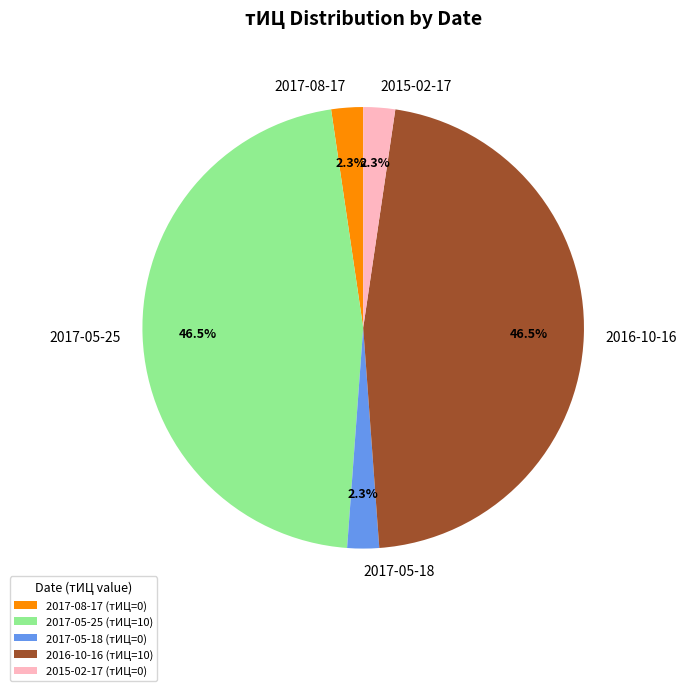

Count the number of slices in the pie.

5